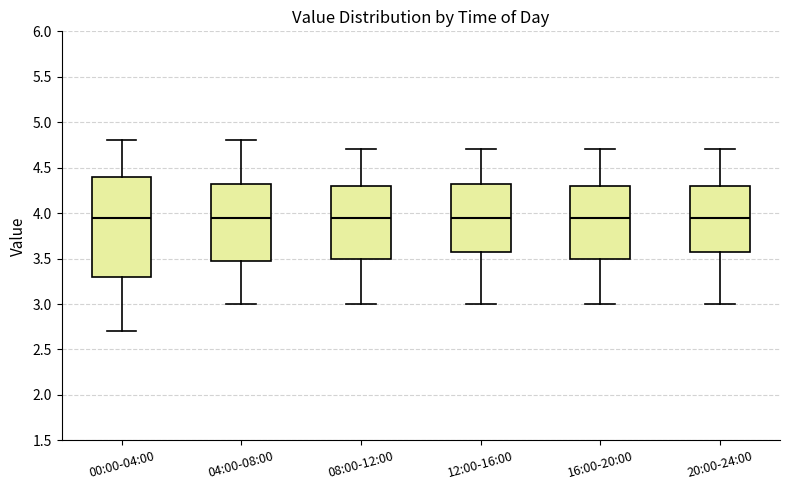

Reading left to right, read every box against the y-axis: the position of its median line, the range the box covers, and the ends of its whiskers. The values are not printed on the chart, so give them approximately, as read against the axis.

00:00-04:00: median 3.95, box 3.30 to 4.40, whiskers 2.70 to 4.80
04:00-08:00: median 3.95, box 3.50 to 4.35, whiskers 3.00 to 4.80
08:00-12:00: median 3.95, box 3.50 to 4.30, whiskers 3.00 to 4.70
12:00-16:00: median 3.95, box 3.60 to 4.35, whiskers 3.00 to 4.70
16:00-20:00: median 3.95, box 3.50 to 4.30, whiskers 3.00 to 4.70
20:00-24:00: median 3.95, box 3.60 to 4.30, whiskers 3.00 to 4.70